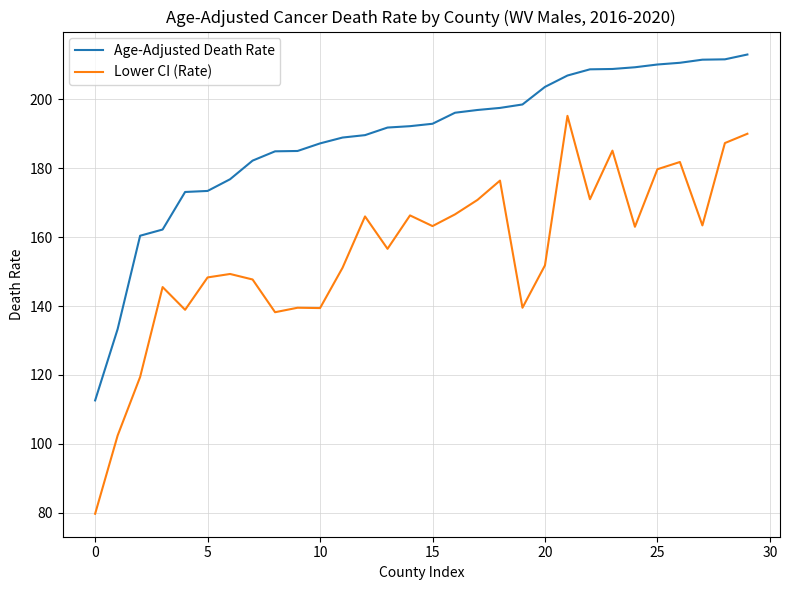

What is the greatest value displayed?

213.0